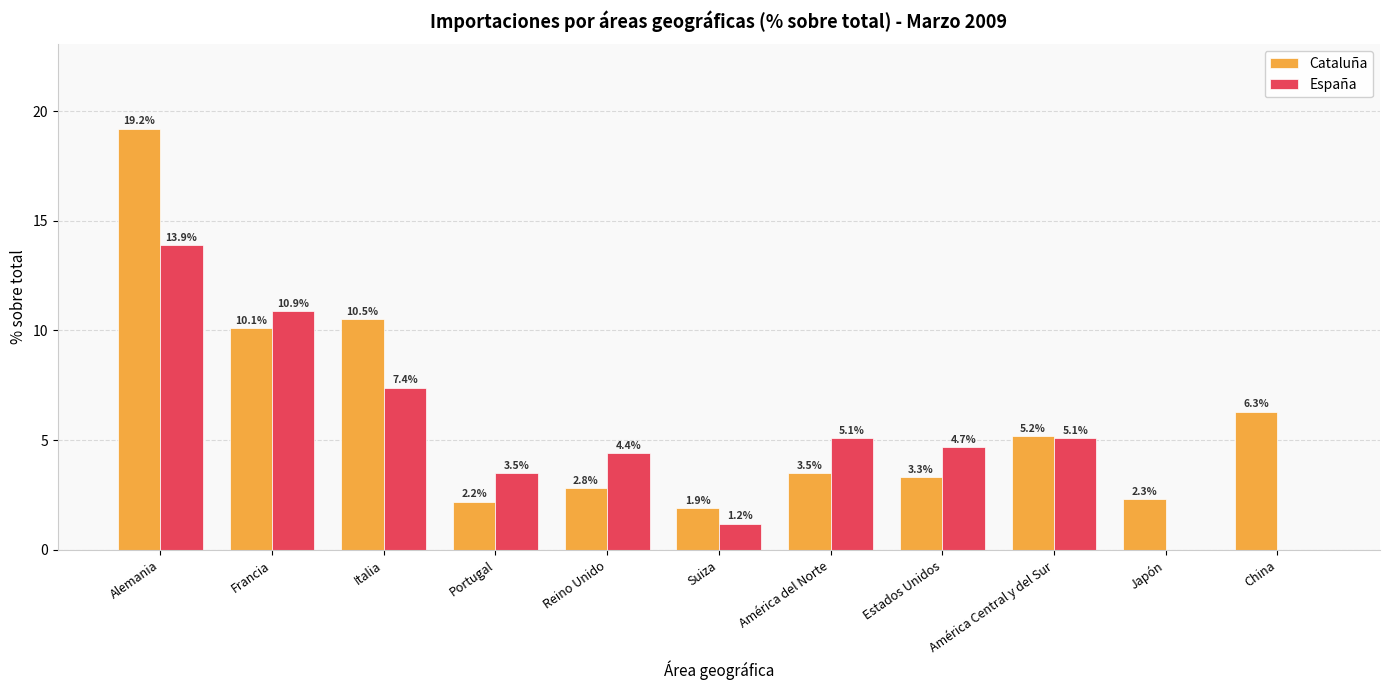

Reading right to left, extract all data points from this chart.

Cataluña: 6.3	2.3	5.2	3.3	3.5	1.9	2.8	2.2	10.5	10.1	19.2
España: 0.0	0.0	5.1	4.7	5.1	1.2	4.4	3.5	7.4	10.9	13.9